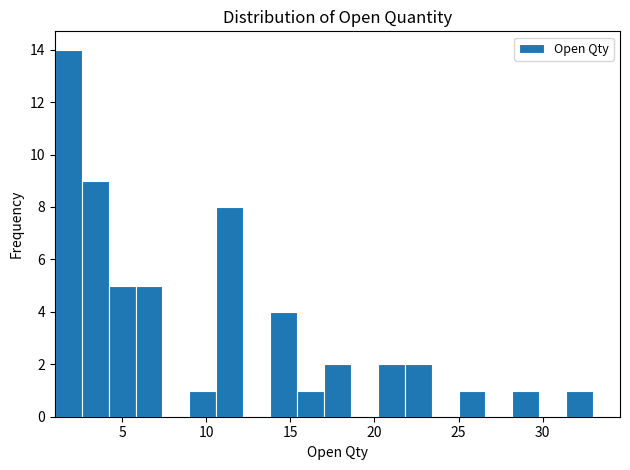

Around what value on the x-axis is the tallest bar? Give the approximate position of its centre, as read against the axis.

2.0